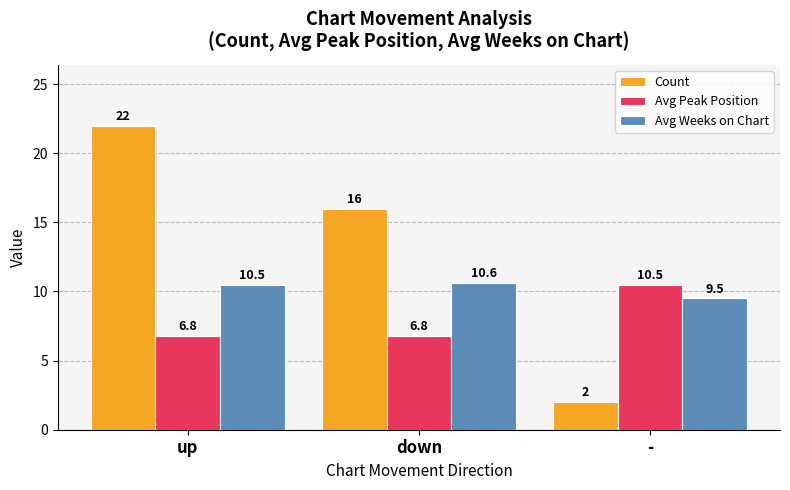

What is the sum of the Avg Weeks on Chart values at up and down?

21.1